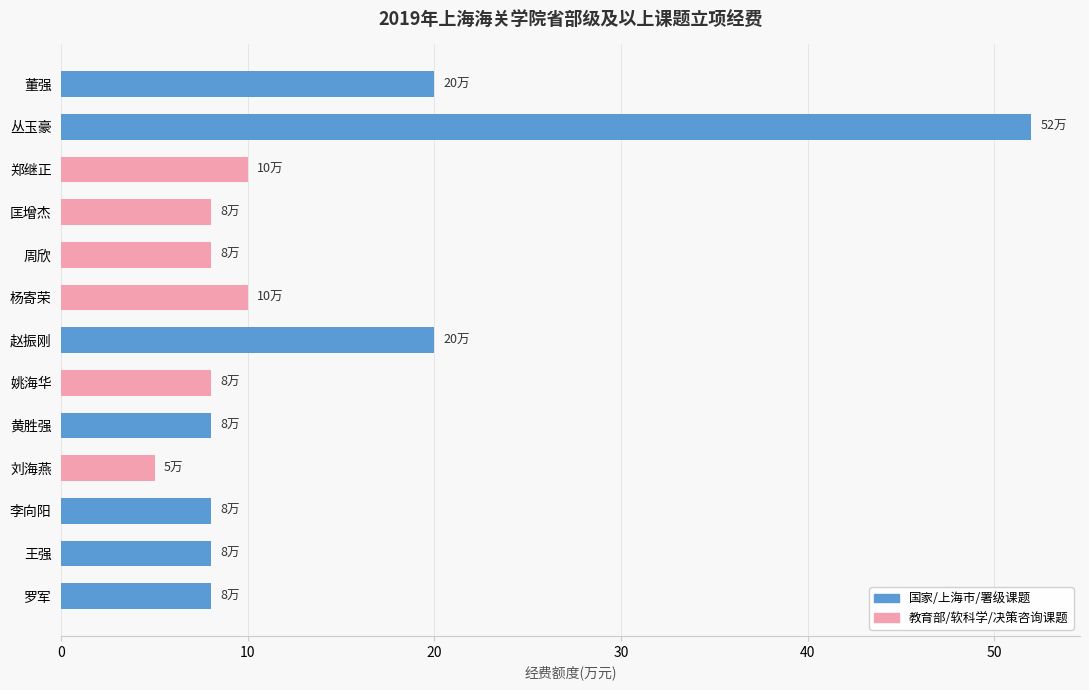

Reading top to bottom, extract all data points from this chart.

20	52	10	8	8	10	20	8	8	5	8	8	8